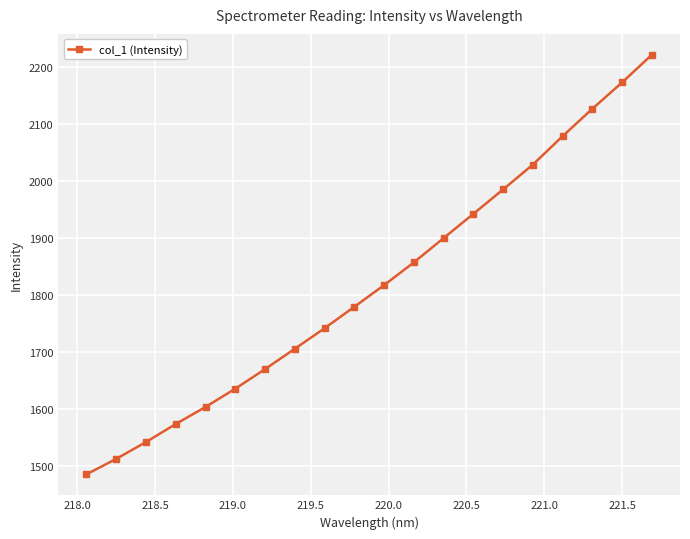

What is the maximum value shown in the chart?

2221.6